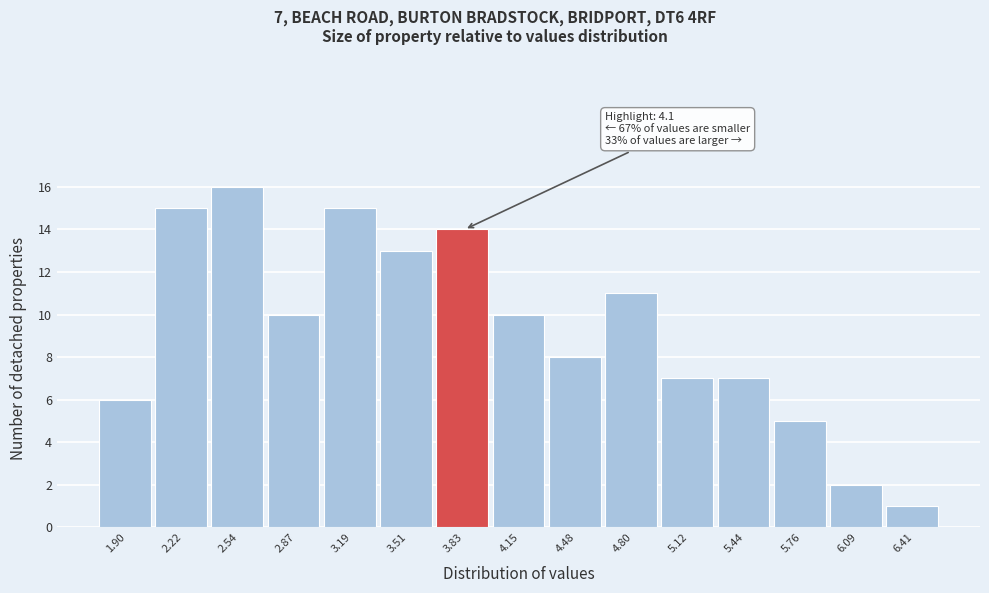

Reading left to right, extract all data points from this chart.

6	15	16	10	15	13	14	10	8	11	7	7	5	2	1